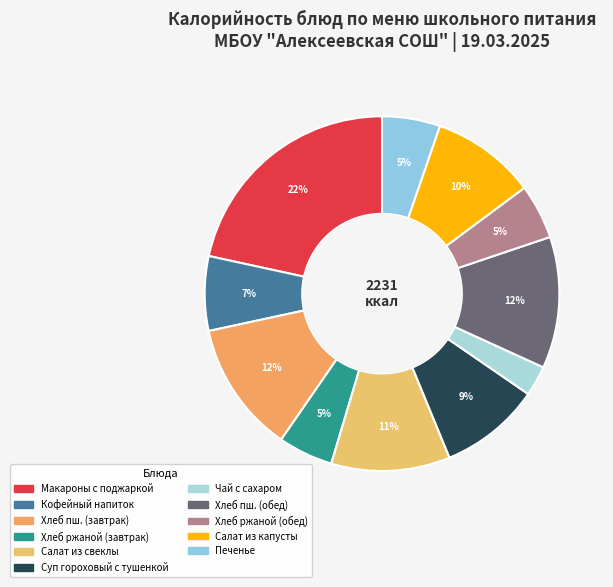

How many segments does this pie chart have?

11